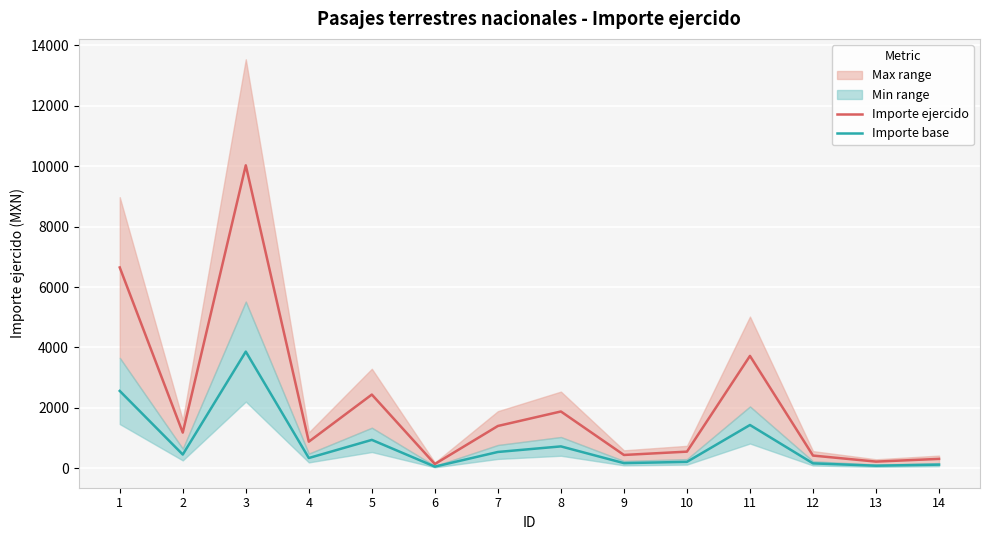

How many lines are shown in the chart?

2